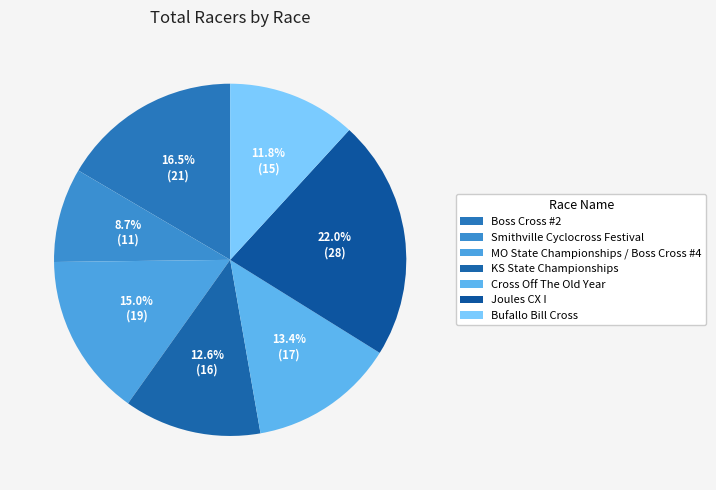

Combined, what portion of the pie is Boss Cross #2 and Cross Off The Old Year?

29.9%